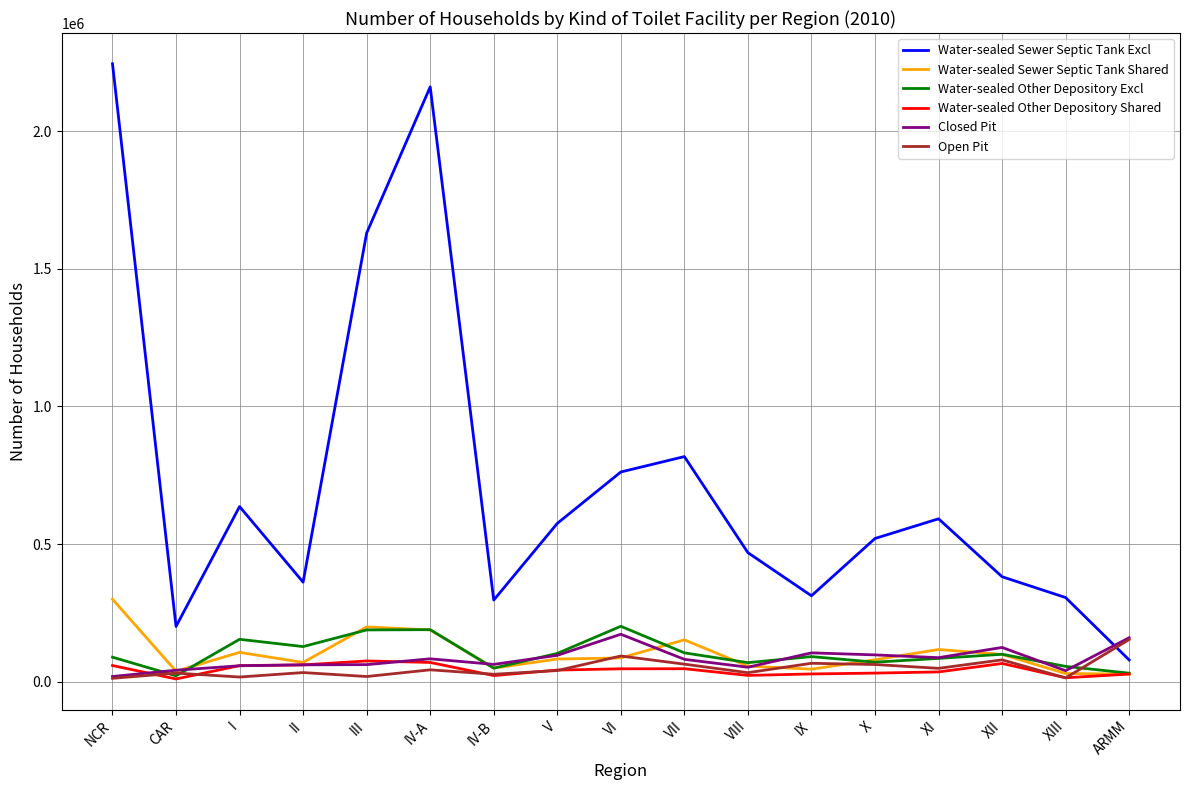

At which label is Water-sealed Sewer Septic Tank Excl closest to 1161954?

VII